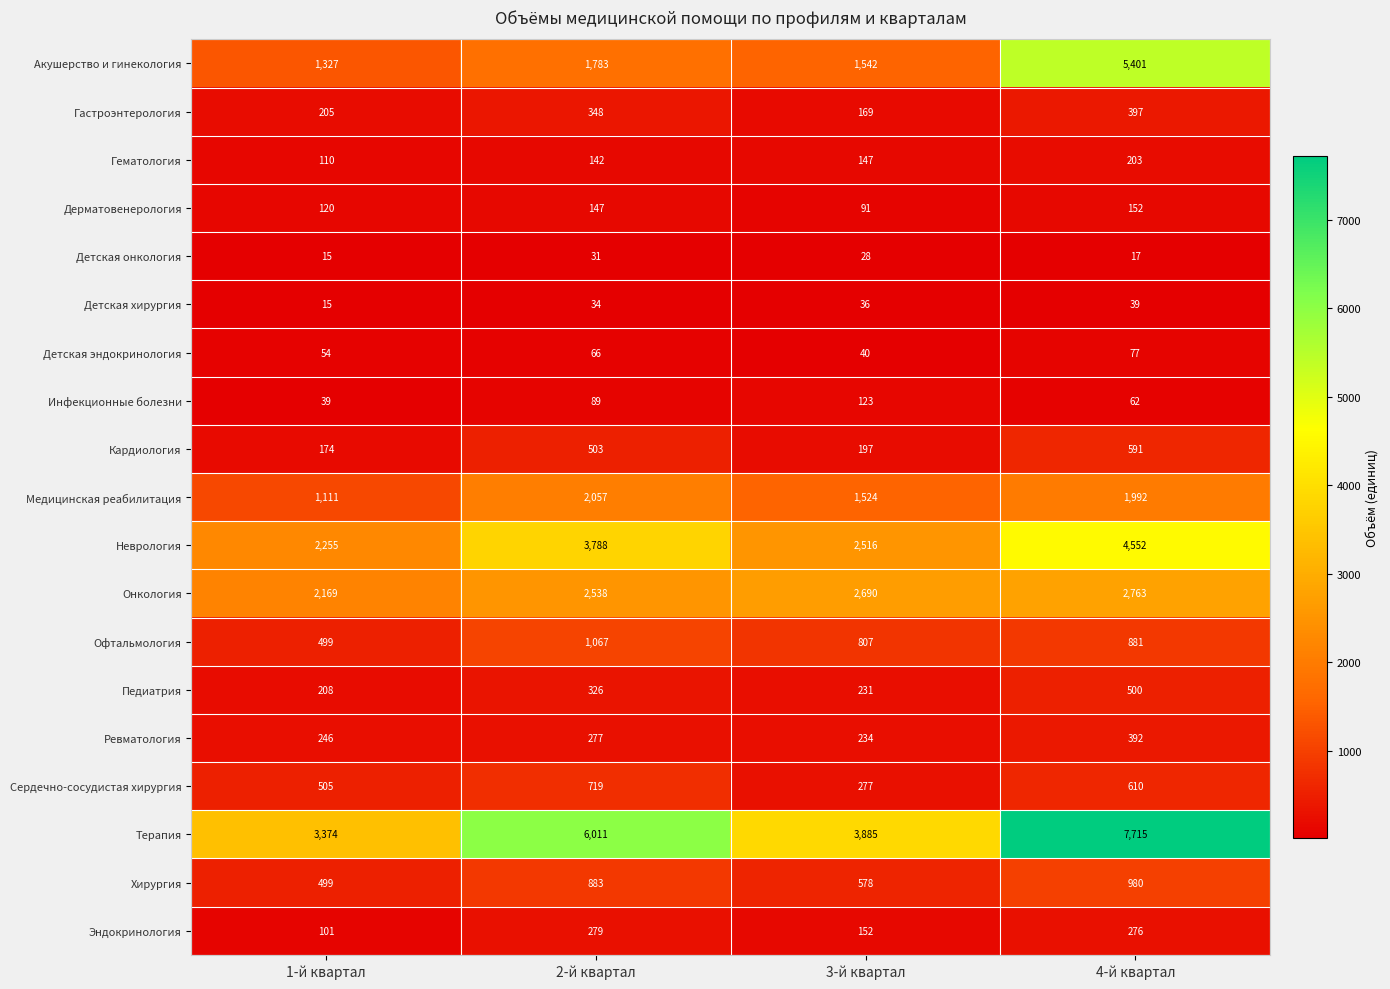

What is the difference between the second highest and second lowest values in the Неврология series?

1272